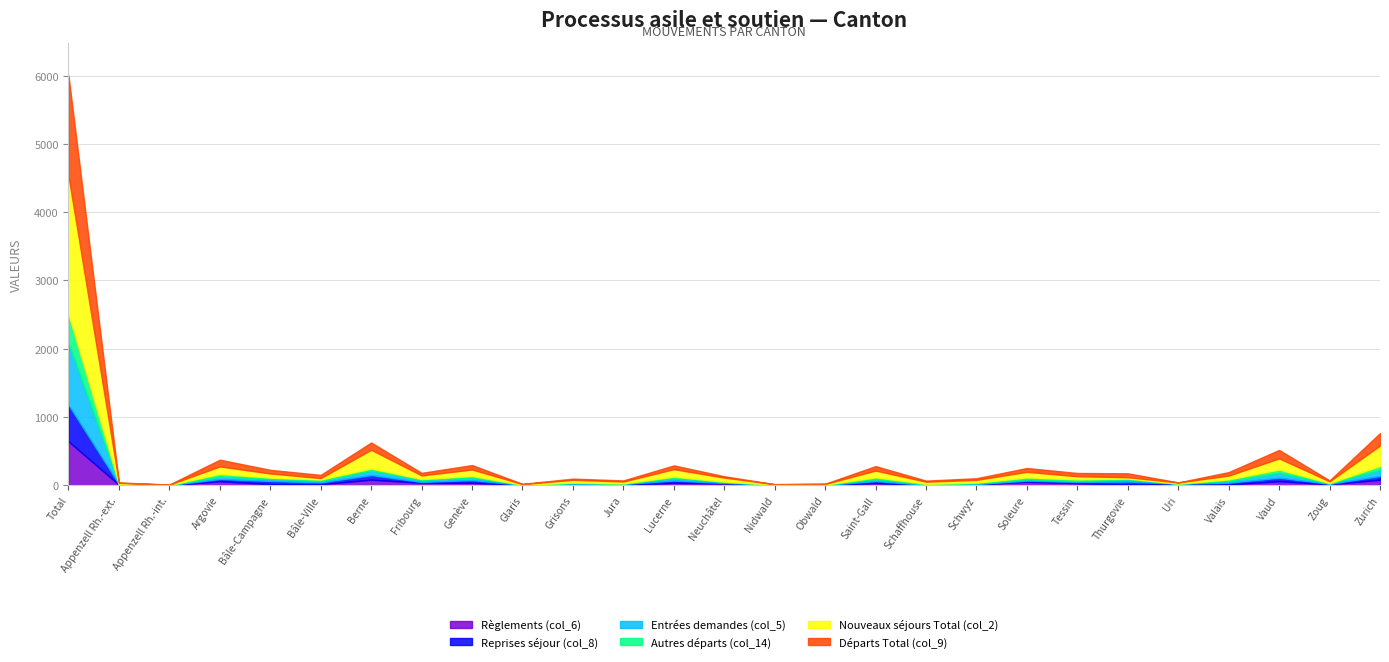

True or false: Nouveaux séjours Total (col_2) and Autres départs (col_14) intersect in this chart.

False